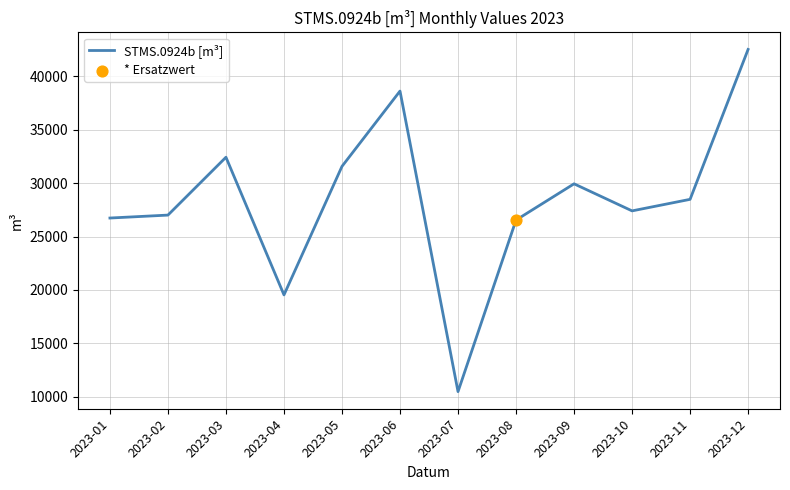

What is the ratio of the value at 2023-11 to the value at 2023-12?

0.7